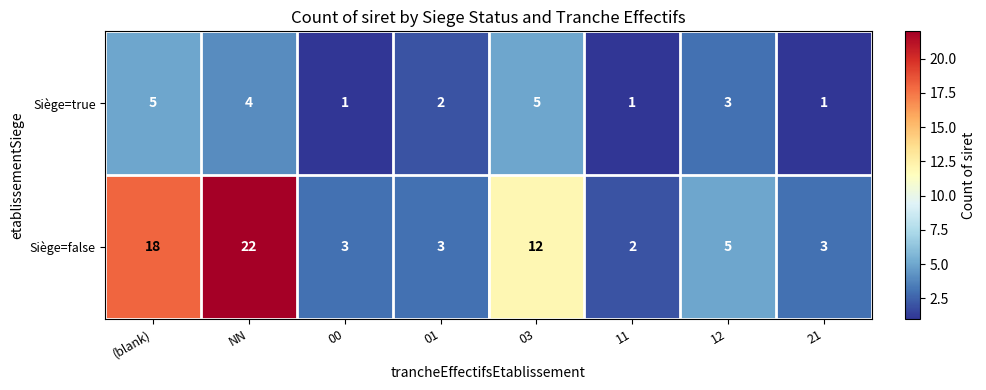

Reading left to right, what are all the values shown in this chart?

Siège=true: (blank)=5	NN=4	00=1	01=2	03=5	11=1	12=3	21=1
Siège=false: (blank)=18	NN=22	00=3	01=3	03=12	11=2	12=5	21=3